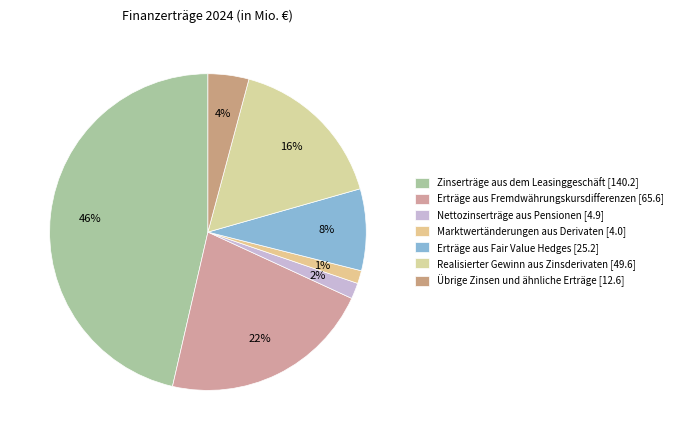

Between Marktwertänderungen aus Derivaten and Zinserträge aus dem Leasinggeschäft, which is larger?

Zinserträge aus dem Leasinggeschäft